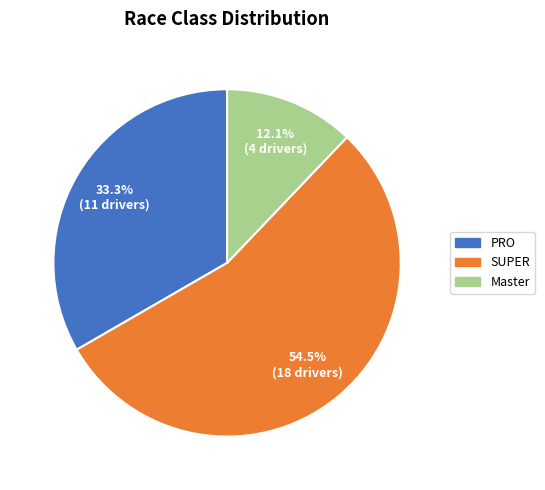

Between SUPER and Master, which is larger?

SUPER